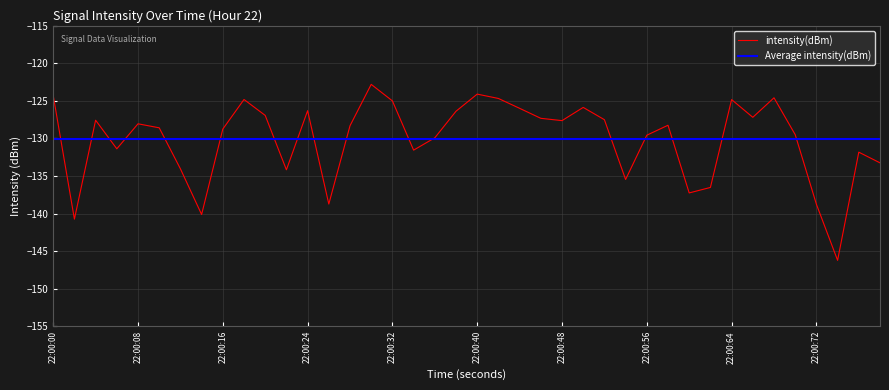

The value of intensity(dBm) at 22:00:72 is -138.8. True or false?

True